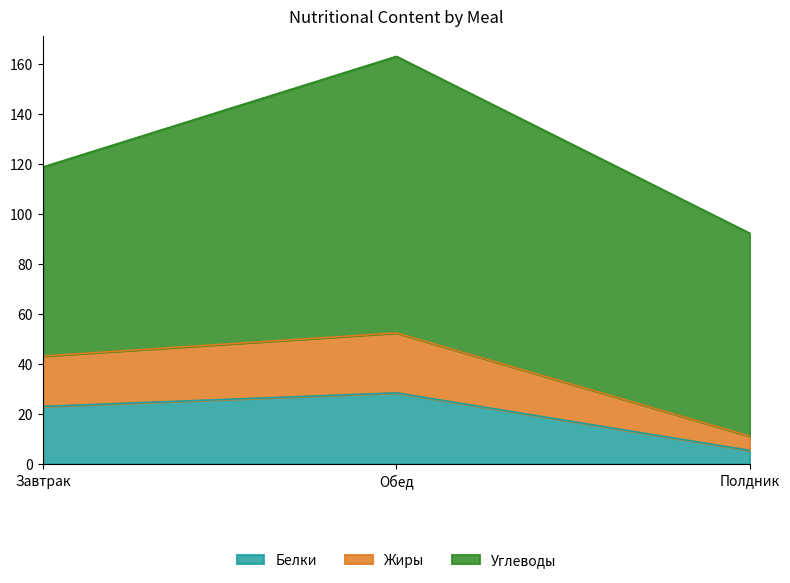

What is the difference between the maximum and minimum values in the Белки series?

23.0